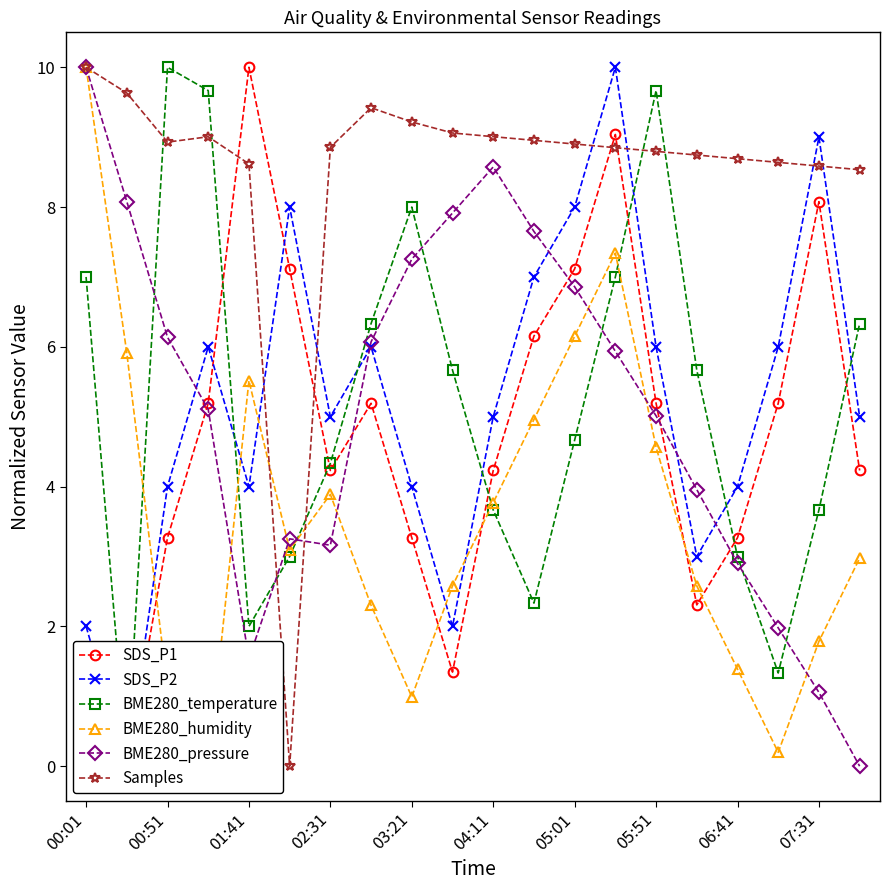

Which category has the highest value in the Samples series?

00:01